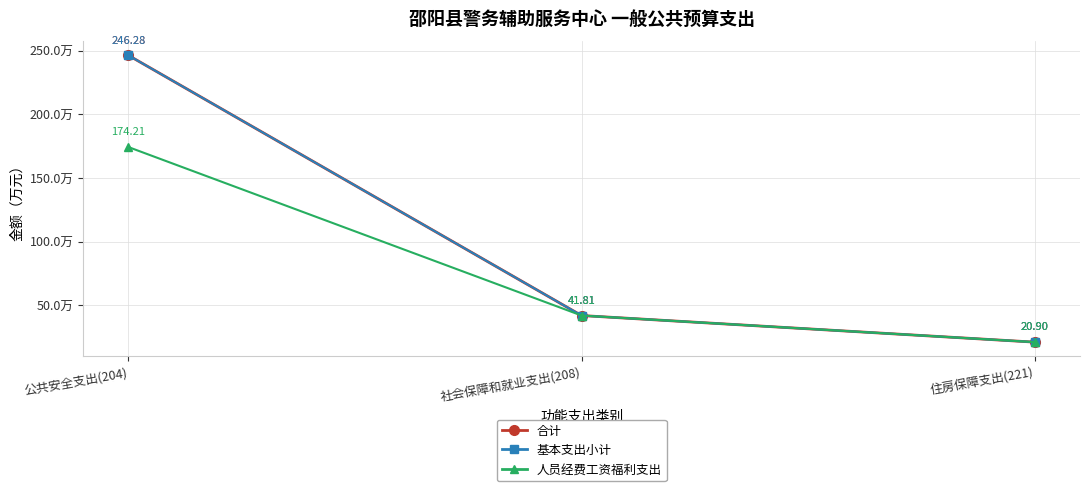

The value of 合计 at 住房保障支出(221) is 32.0. True or false?

False